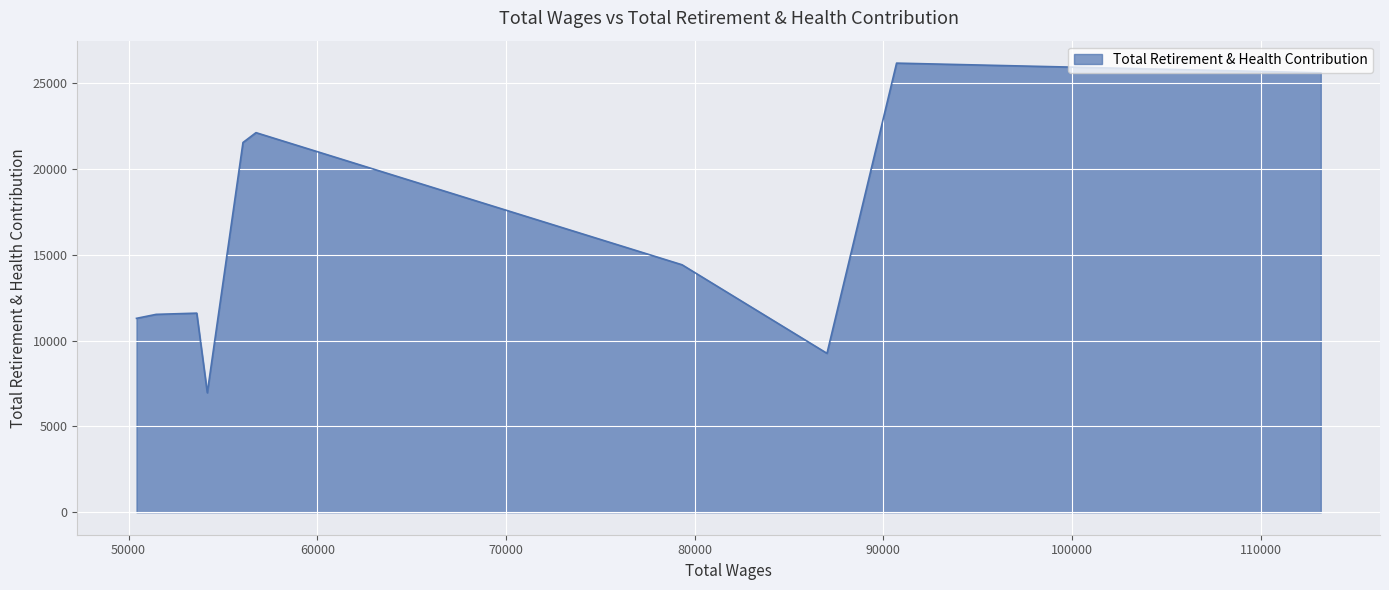

How many lines are shown in the chart?

1